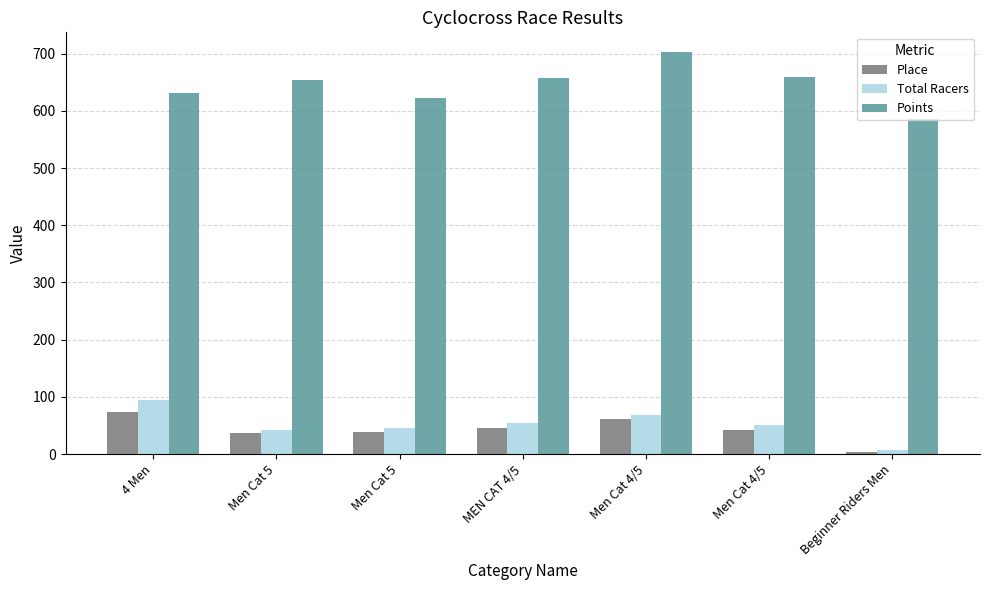

Which has a higher value, Men Cat 4/5 or Men Cat 5?

Men Cat 4/5